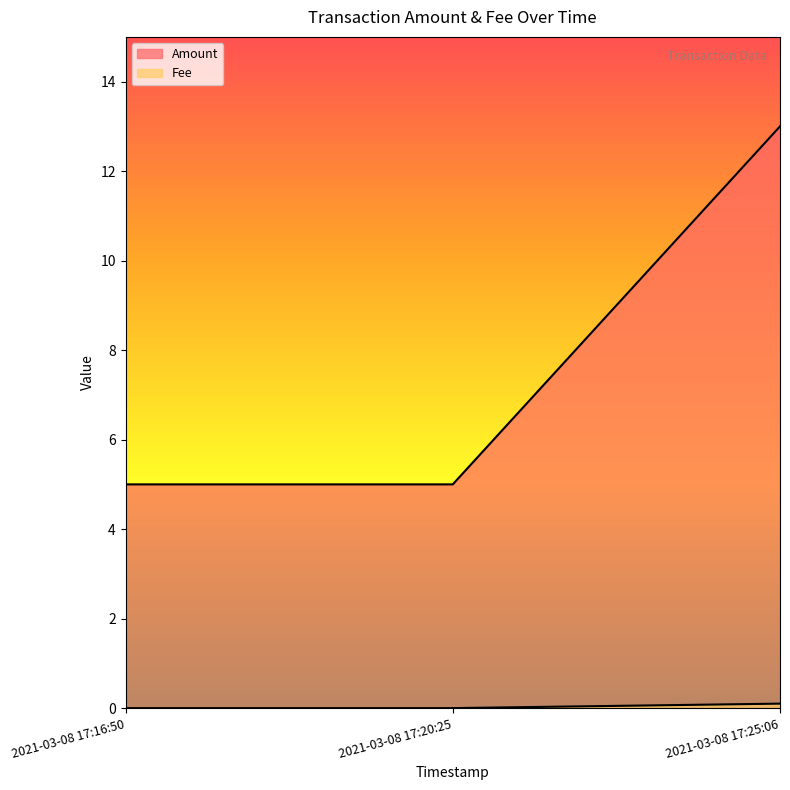

What is the difference between the Fee values at 2021-03-08 17:20:25 and 2021-03-08 17:25:06?

0.1